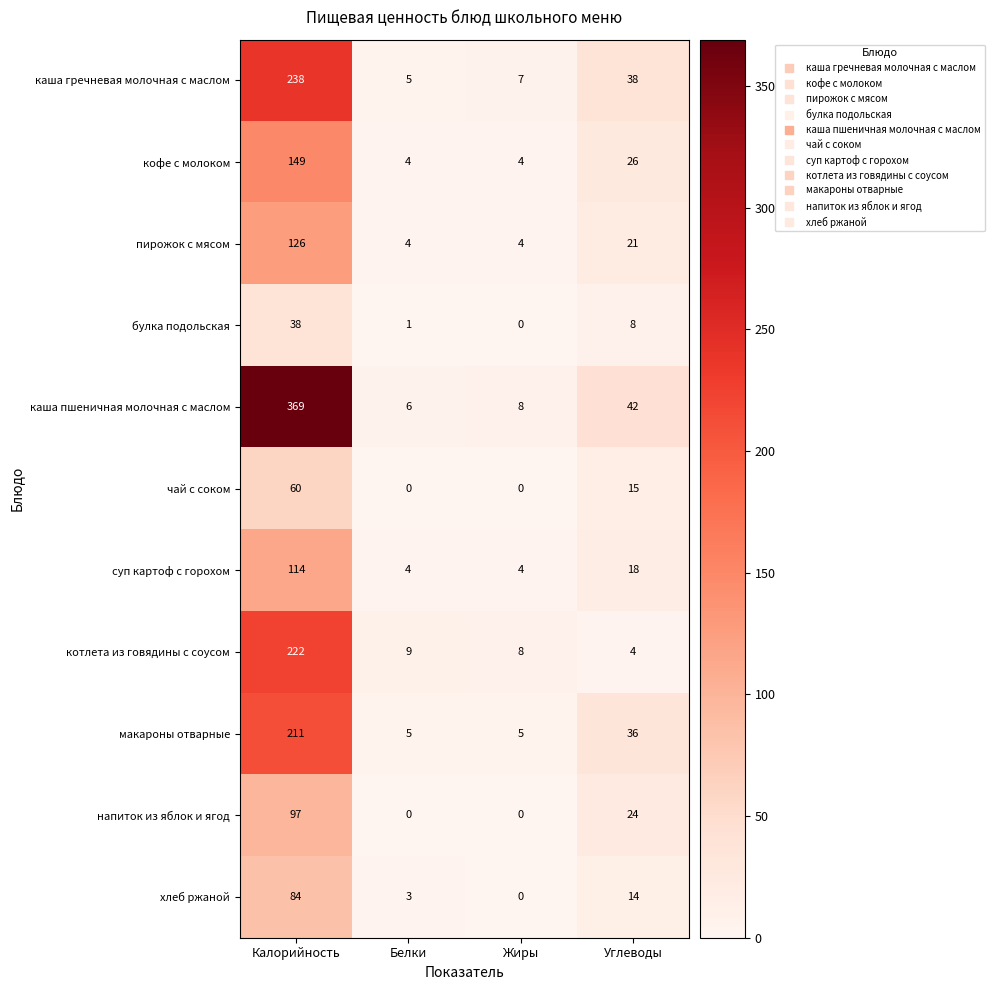

How many values in the котлета из говядины с соусом series are below 9?

2